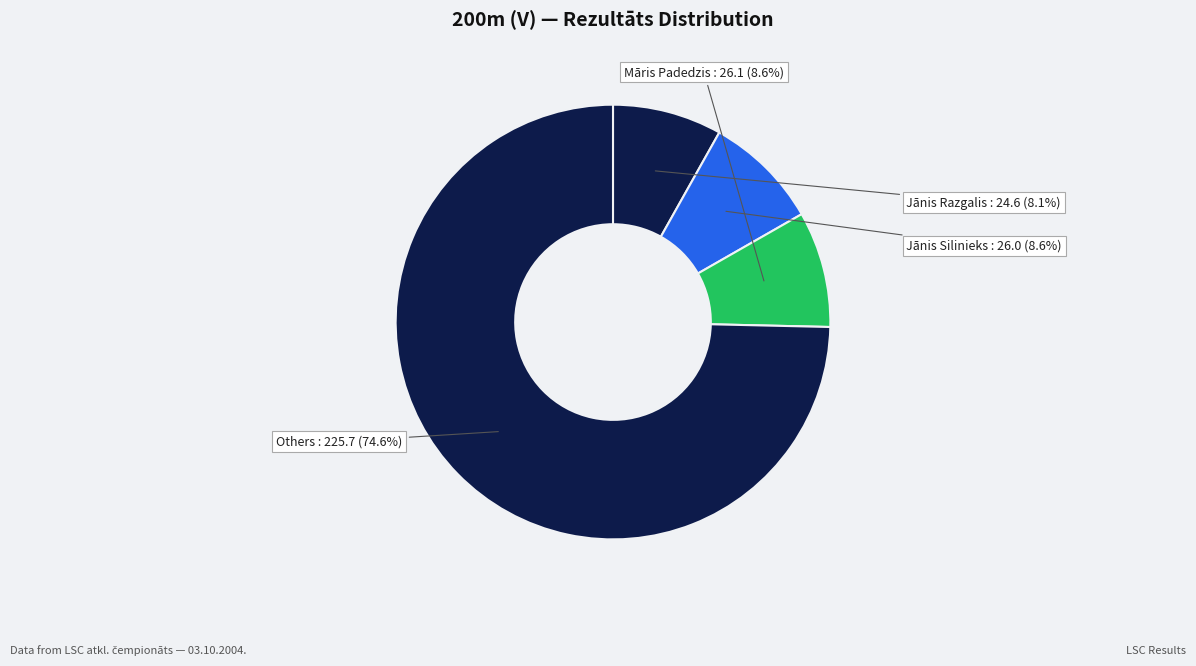

What is the ratio of the value at Others to the value at Jānis Silinieks?

8.7